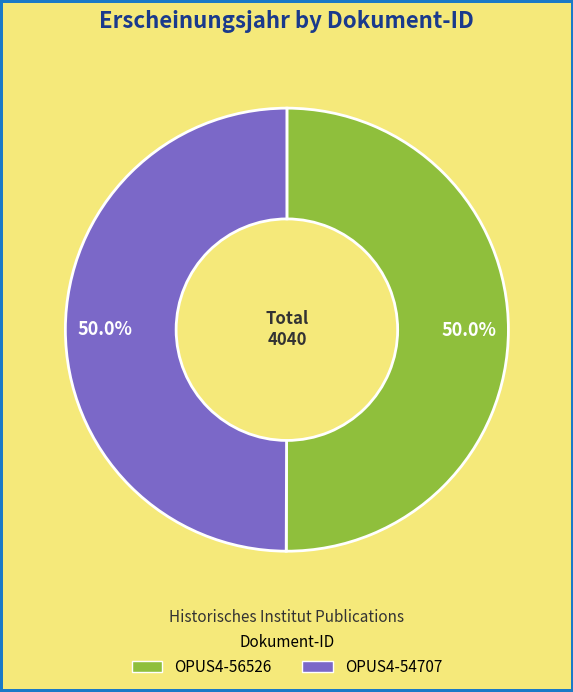

Combined, what portion of the pie is OPUS4-54707 and OPUS4-56526?

100.0%